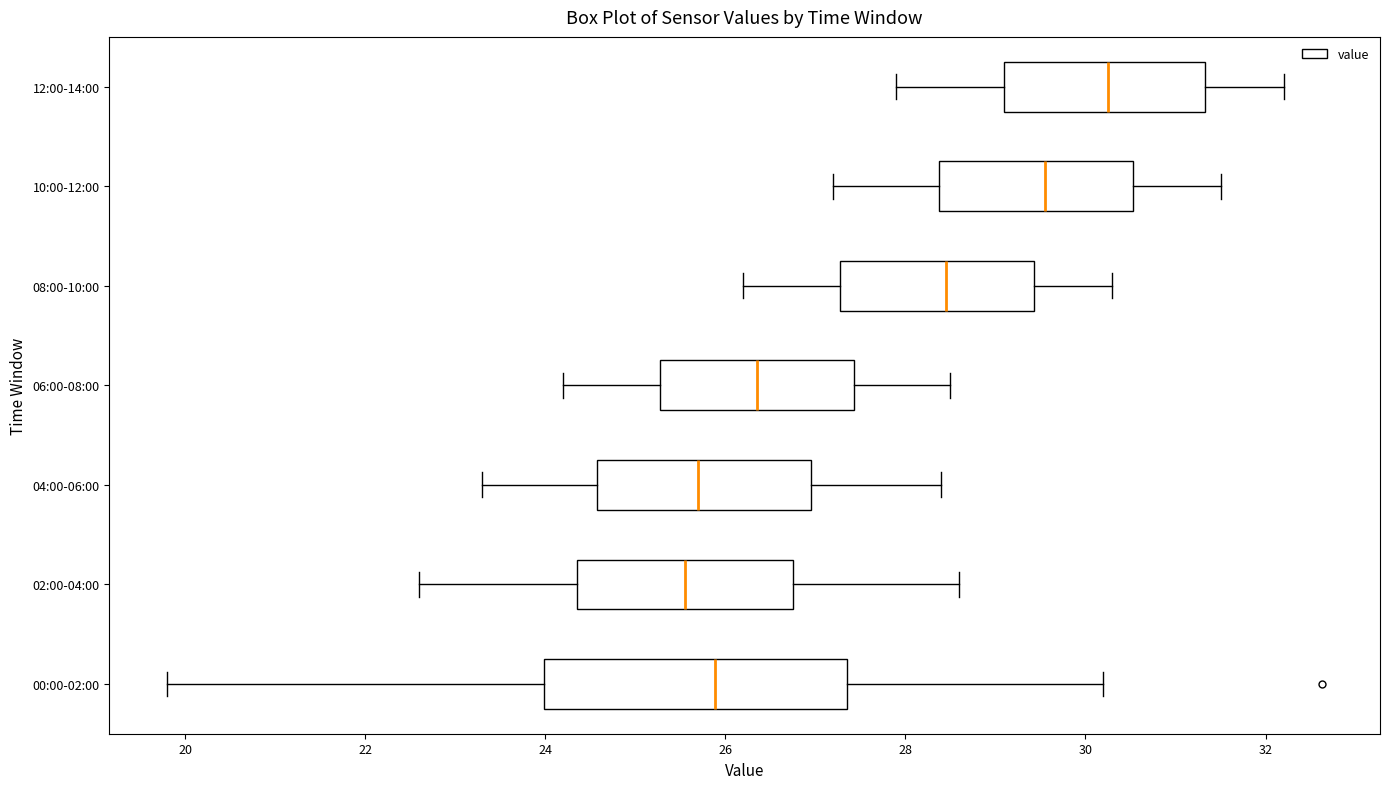

Reading bottom to top, transcribe this box plot: for each box, give where its median line is, the range the box spans, and where its two whiskers end, as read against the x-axis. The values are not printed on the chart, so give them approximately, as read against the axis.

00:00-02:00: median 25.8, box 24.0 to 27.4, whiskers 19.8 to 30.2
02:00-04:00: median 25.6, box 24.4 to 26.8, whiskers 22.6 to 28.6
04:00-06:00: median 25.8, box 24.6 to 27.0, whiskers 23.4 to 28.4
06:00-08:00: median 26.4, box 25.2 to 27.4, whiskers 24.2 to 28.6
08:00-10:00: median 28.4, box 27.2 to 29.4, whiskers 26.2 to 30.4
10:00-12:00: median 29.6, box 28.4 to 30.6, whiskers 27.2 to 31.6
12:00-14:00: median 30.2, box 29.2 to 31.4, whiskers 28.0 to 32.2